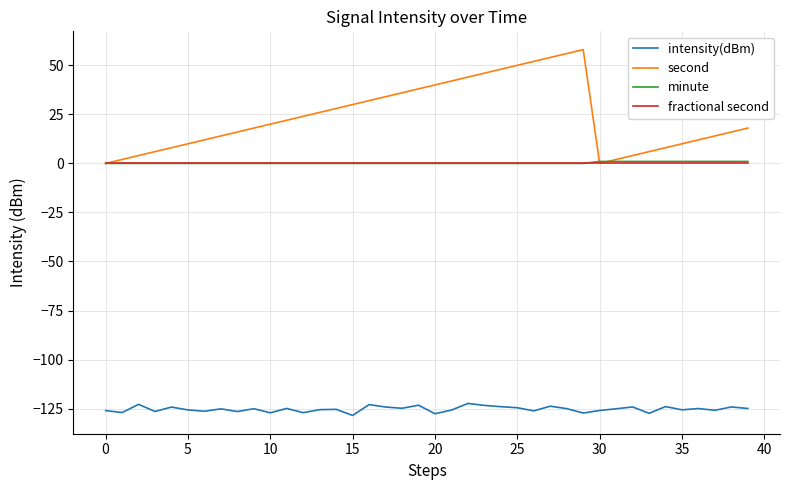

What is the minimum value shown in the chart?

-128.5